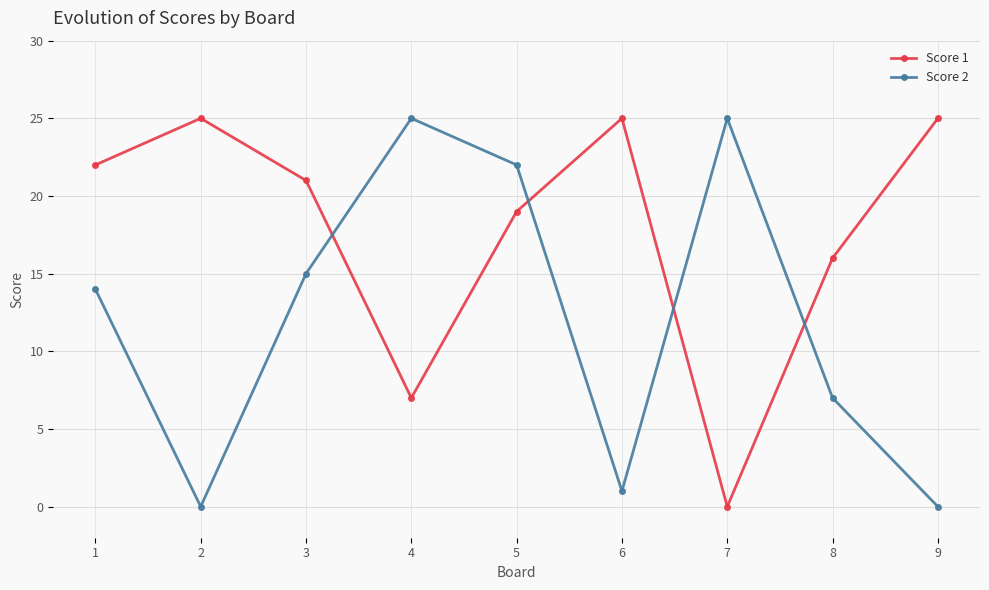

In Score 1, how many points are lower than both neighbors (excluding endpoints)?

2